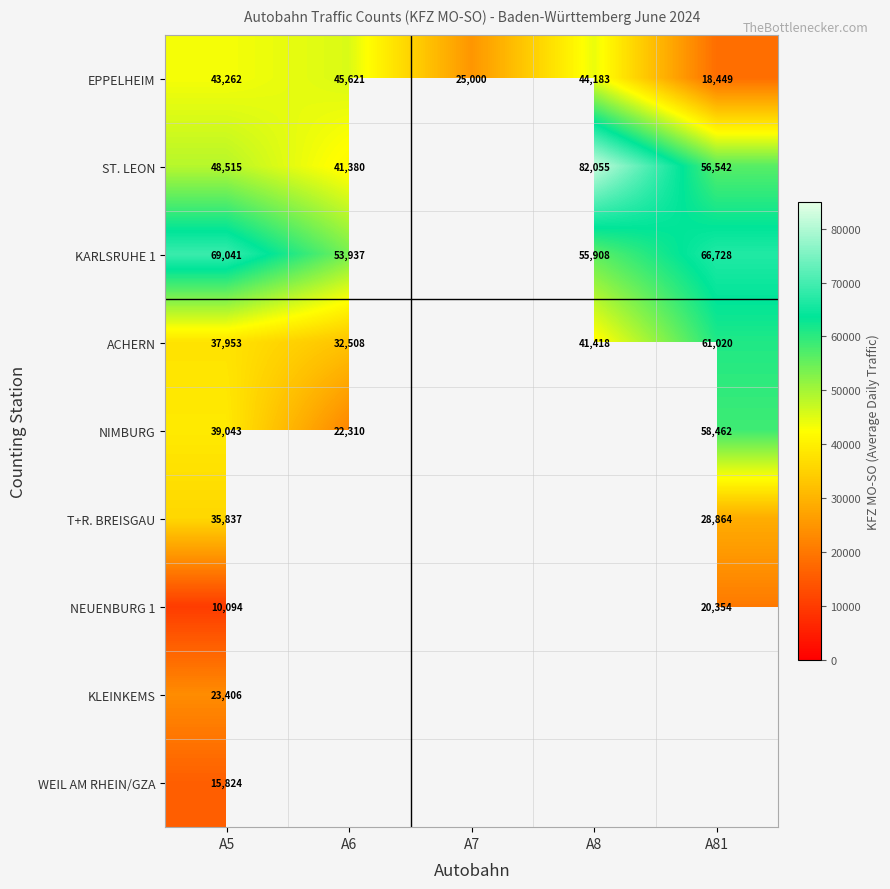

At which category does the chart reach its peak across all series?

A8